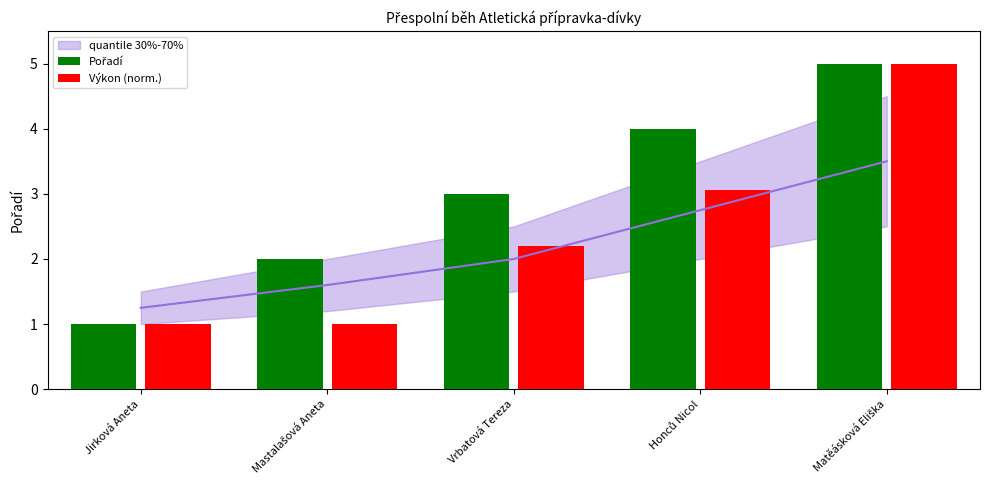

True or false: Pořadí has a value of 5.0 at Matěásková Eliška.

True